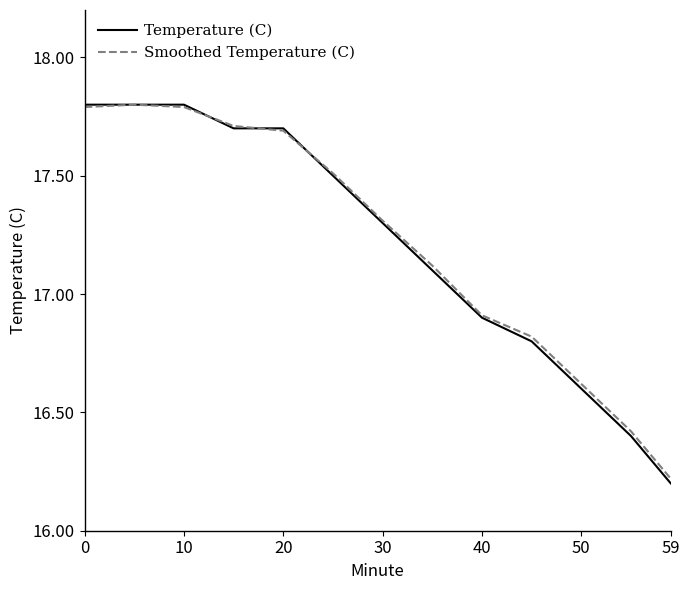

Which series has the widest spread of values?

Temperature (C)